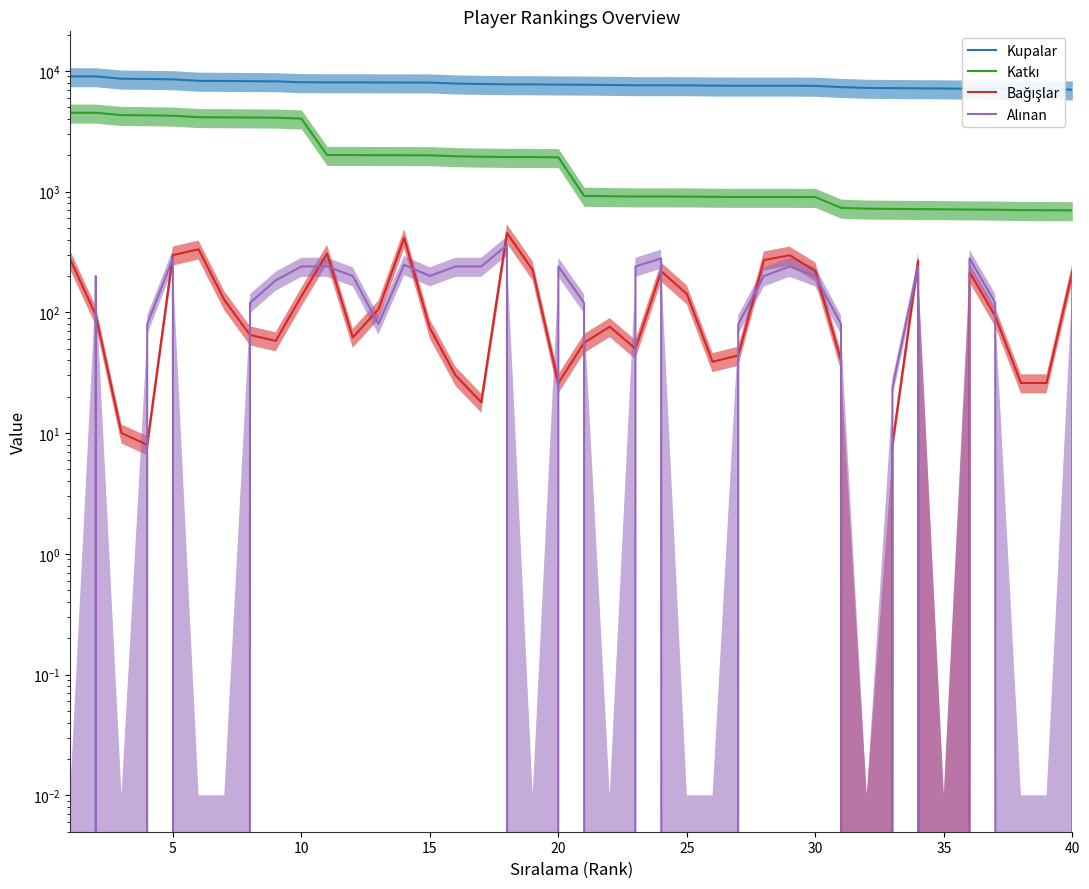

Which series has the largest range (max minus min)?

Katkı